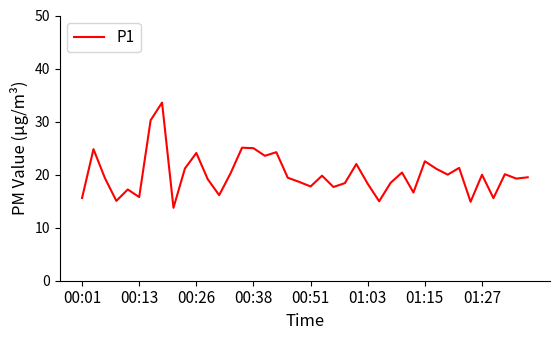

What is the difference between the maximum and minimum values?

19.8